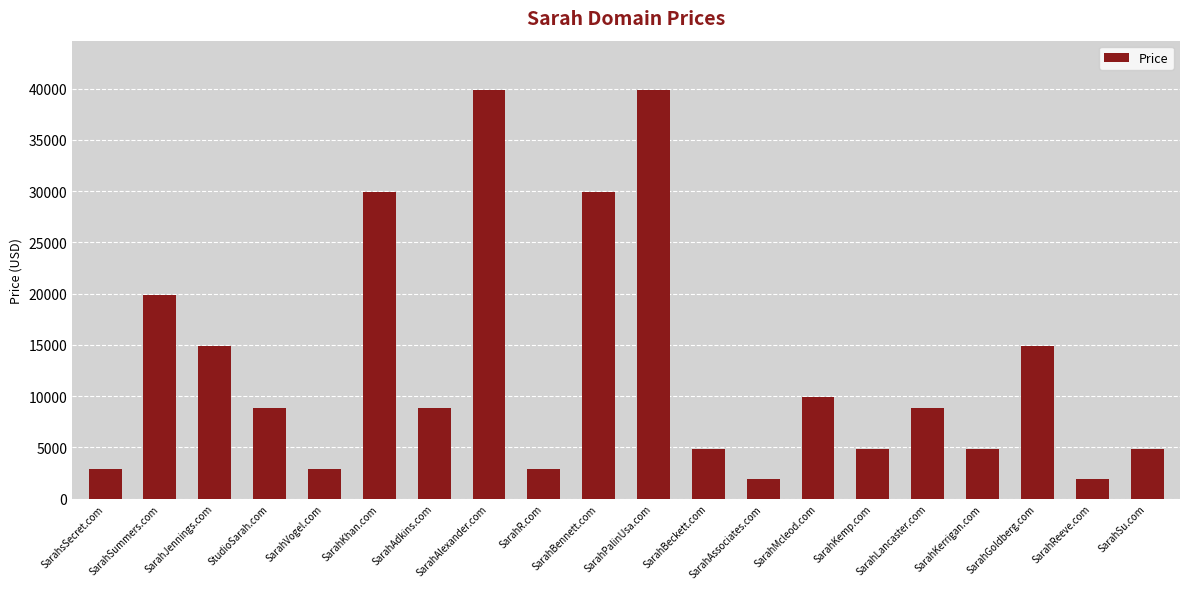

Reading right to left, what are all the values shown in this chart?

4888	1888	14888	4888	8888	4888	9888	1888	4888	39888	29888	2888	39888	8888	29888	2888	8888	14888	19888	2888